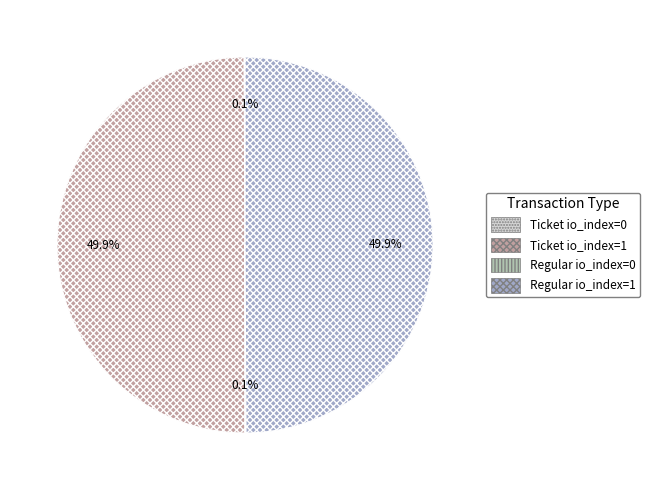

What percentage do Regular io_index=1 and Ticket io_index=1 together represent?

100.0%